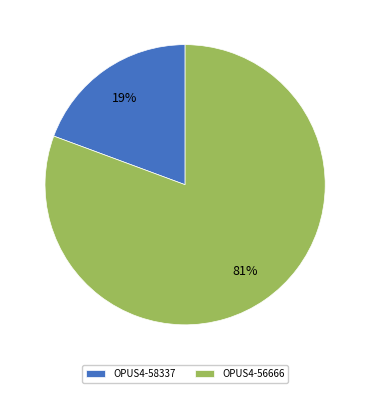

To the nearest percent, what is the average slice percentage?

50%